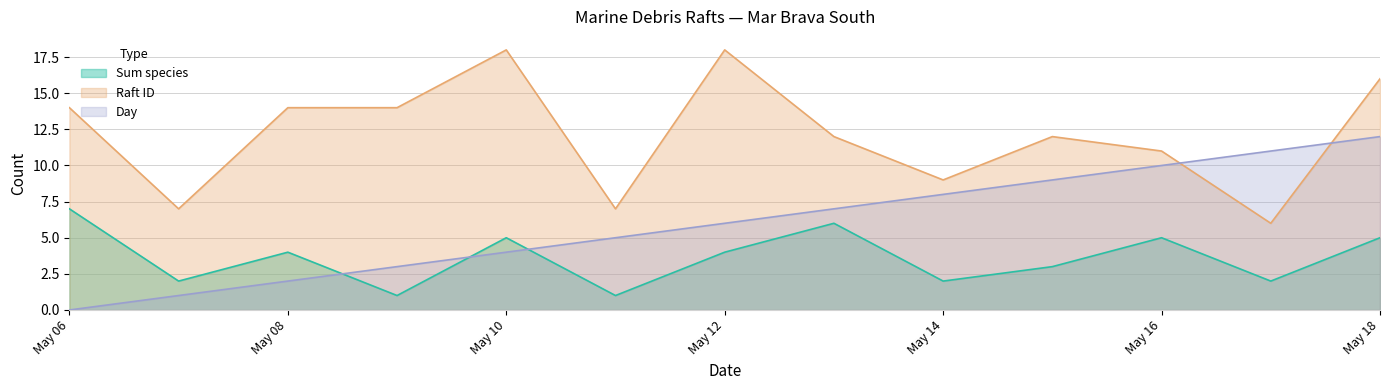

What is the difference between the maximum and minimum values in the Raft ID series?

12